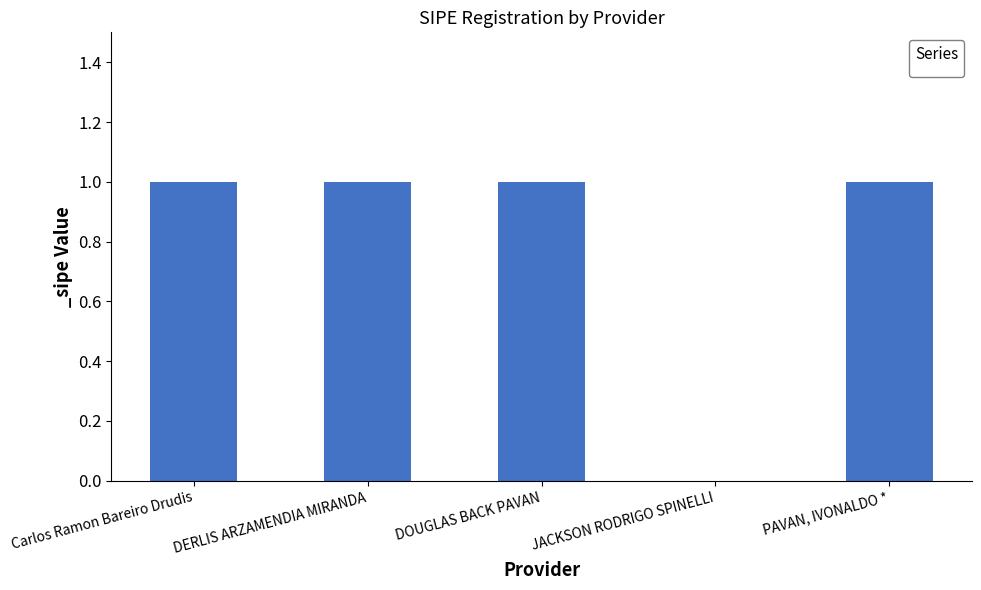

Count the number of data series in this chart.

1